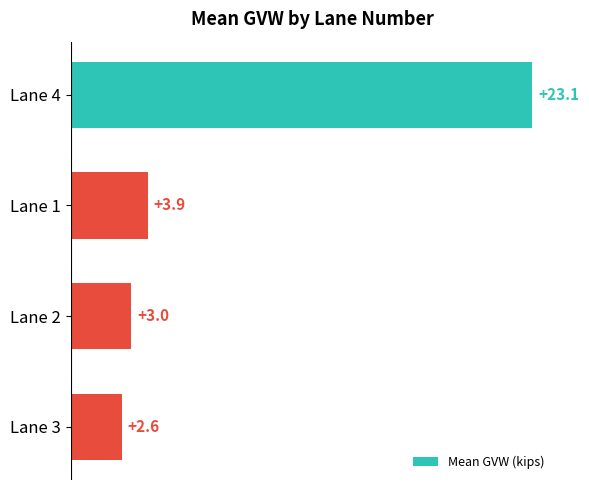

List the labels in order of value, largest first.

Lane 4, Lane 1, Lane 2, Lane 3